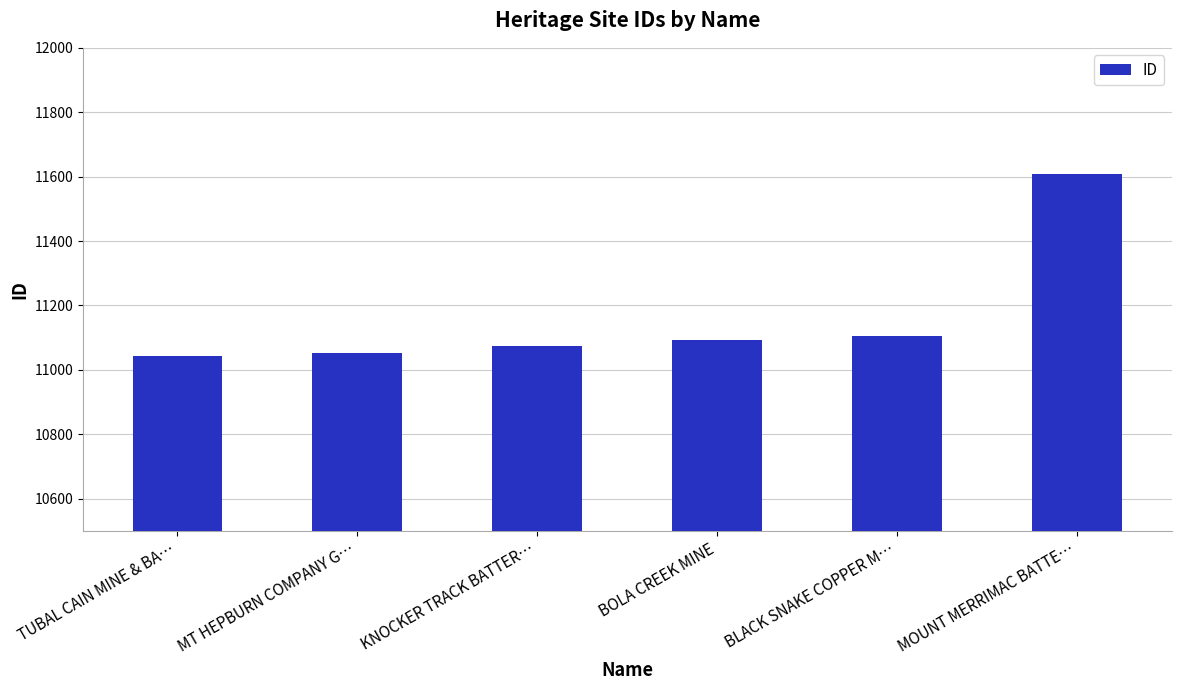

What is the label of the 1st bar from the right?

MOUNT MERRIMAC BATTE…